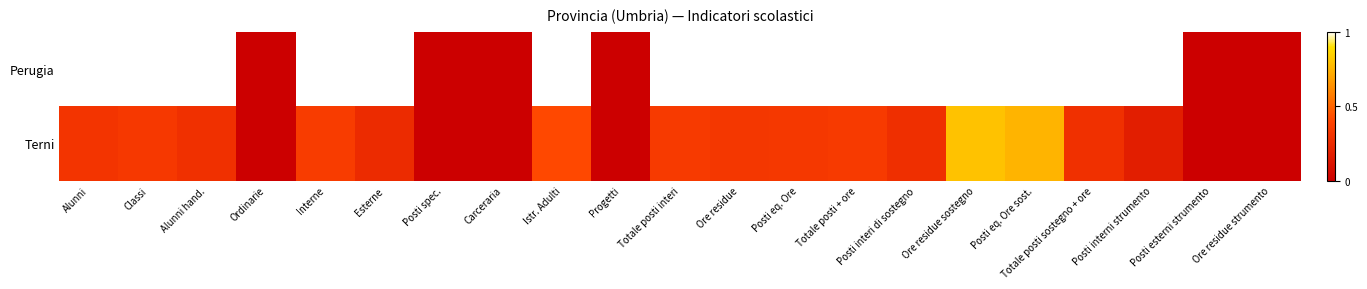

Reading left to right, list all the values displayed in this chart.

Perugia: Alunni=1.0	Classi=1.0	Alunni hand.=1.0	Ordinarie=0.0	Interne=1.0	Esterne=1.0	Posti spec.=0.0	Carceraria=0.0	Istr. Adulti=1.0	Progetti=0.0	Totale posti interi=1.0	Ore residue=1.0	Posti eq. Ore=1.0	Totale posti + ore=1.0	Posti interi di sostegno=1.0	Ore residue sostegno=1.0	Posti eq. Ore sost.=1.0	Totale posti sostegno + ore=1.0	Posti interni strumento=1.0	Posti esterni strumento=0.0	Ore residue strumento=0.0
Terni: Alunni=0.3	Classi=0.3	Alunni hand.=0.3	Ordinarie=0.0	Interne=0.3	Esterne=0.3	Posti spec.=0.0	Carceraria=0.0	Istr. Adulti=0.4	Progetti=0.0	Totale posti interi=0.3	Ore residue=0.3	Posti eq. Ore=0.3	Totale posti + ore=0.3	Posti interi di sostegno=0.3	Ore residue sostegno=0.8	Posti eq. Ore sost.=0.8	Totale posti sostegno + ore=0.3	Posti interni strumento=0.2	Posti esterni strumento=0.0	Ore residue strumento=0.0